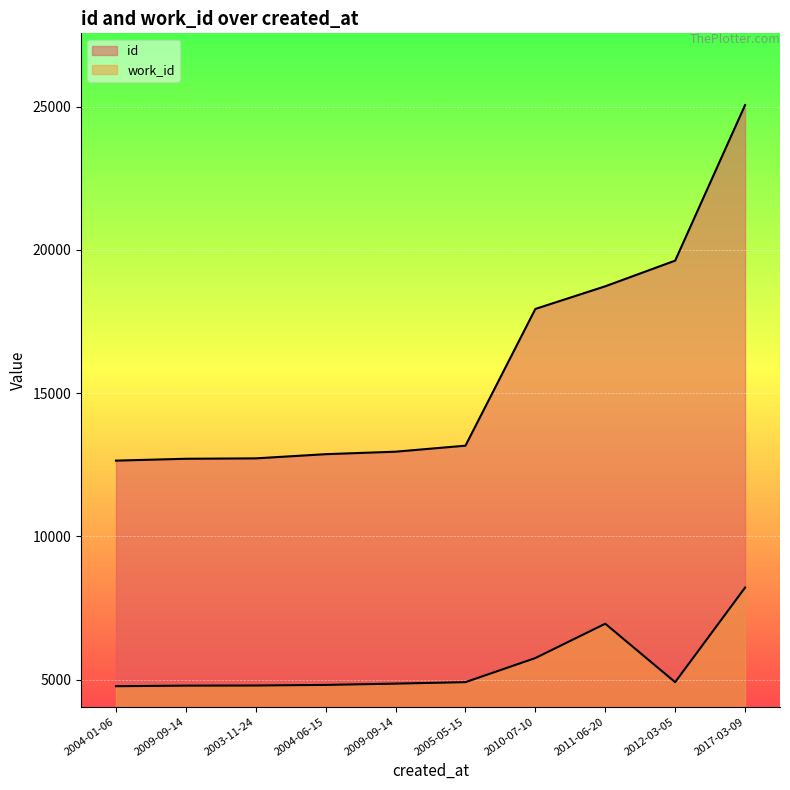

How many lines are shown in the chart?

2